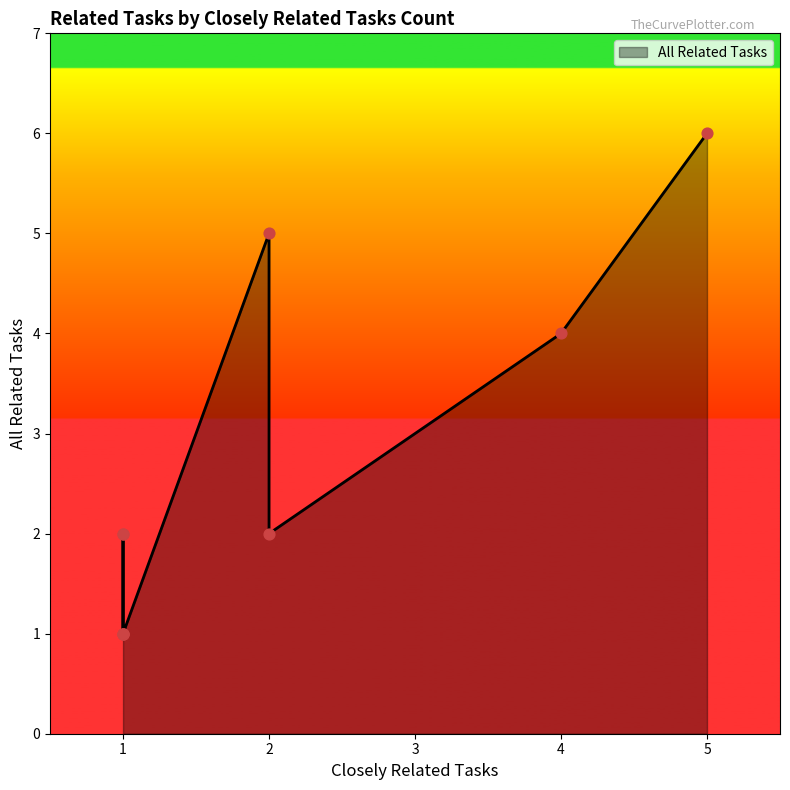

Between 1 and 2, which is larger?

2